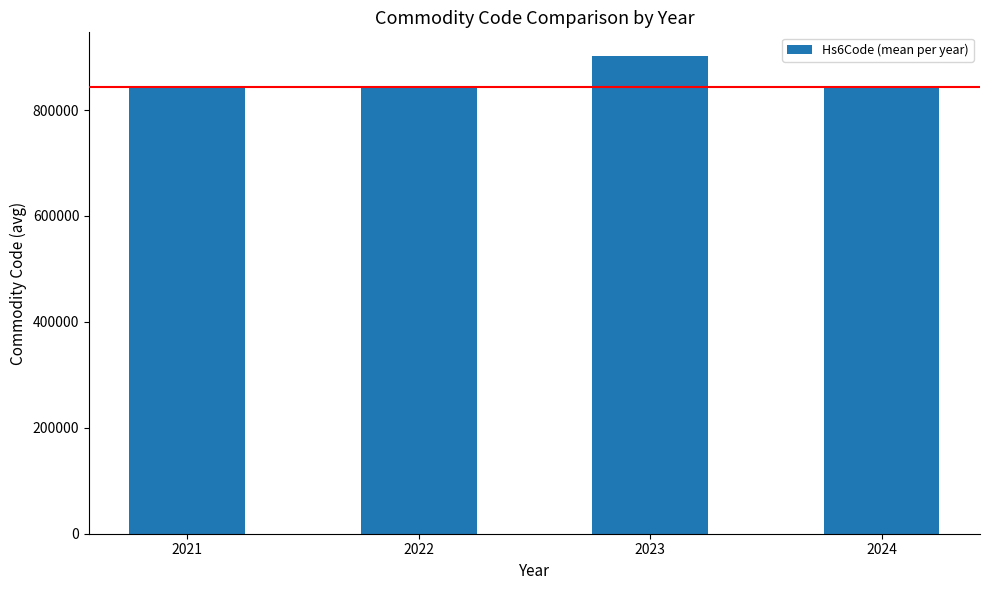

What is the smallest value displayed?

842687.5